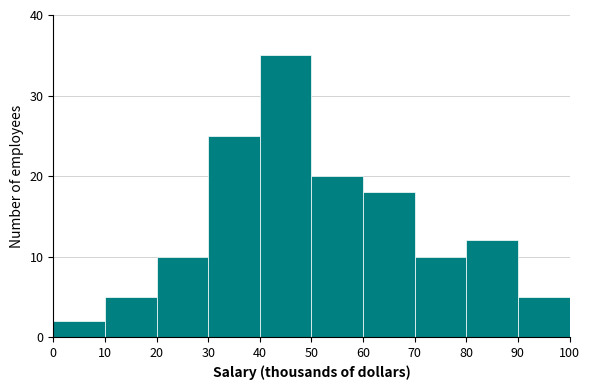

Reading left to right, transcribe this chart: for each bar, give the range it covers on the x-axis and its height. The values are not printed on the chart, so give them approximately, as read against the axis.

0 to 10: 2
10 to 20: 5
20 to 30: 10
30 to 40: 25
40 to 50: 35
50 to 60: 20
60 to 70: 18
70 to 80: 10
80 to 90: 12
90 to 100: 5